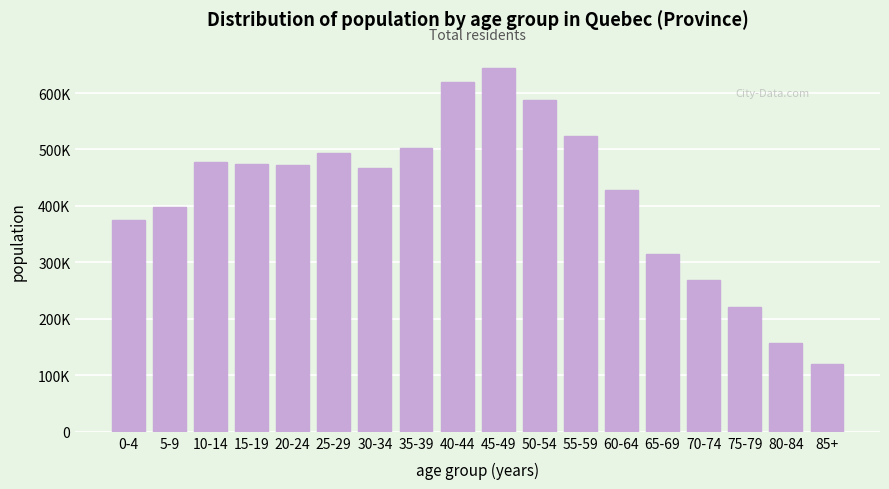

Are the bars horizontal?

No